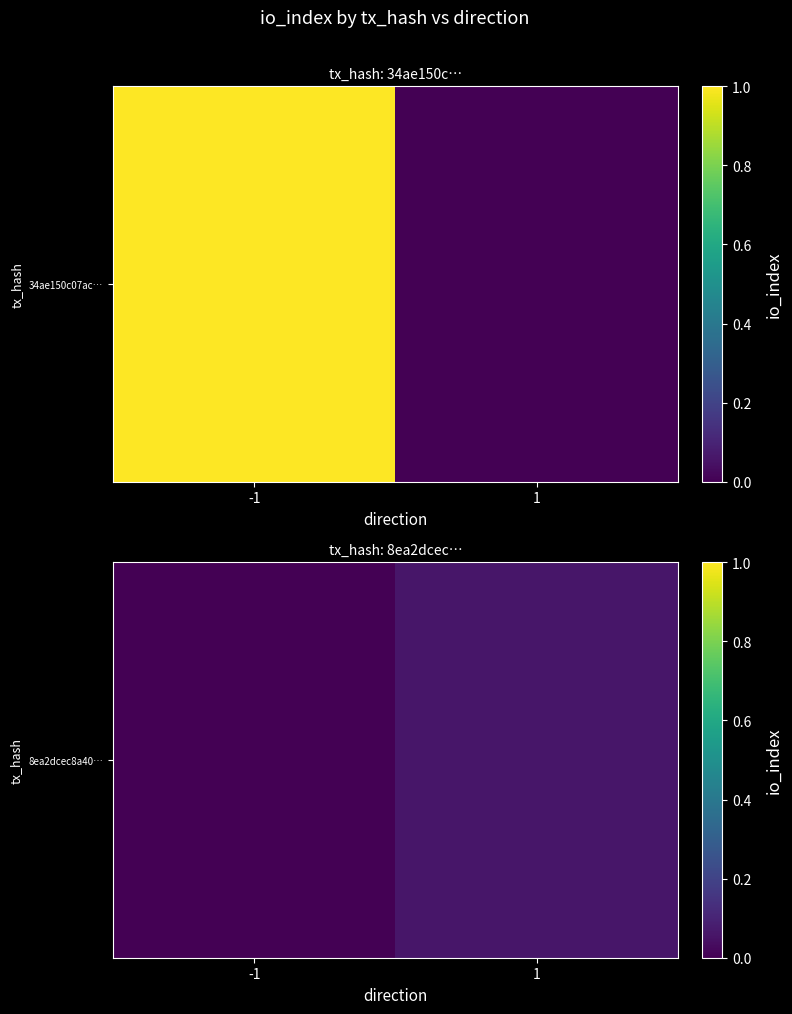

List the labels in order of value, largest first.

1, -1